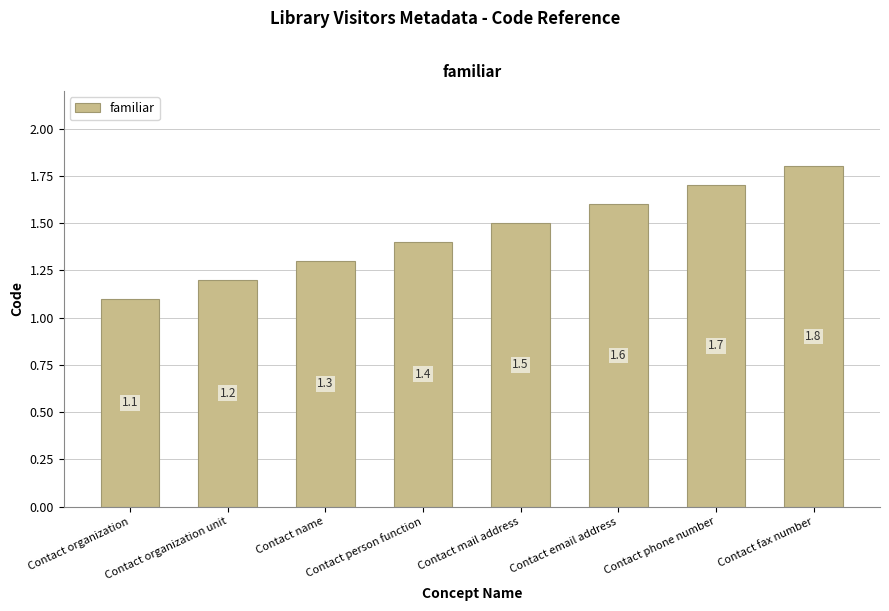

Reading left to right, transcribe all the data shown in this chart.

Contact organization=1.1	Contact organization unit=1.2	Contact name=1.3	Contact person function=1.4	Contact mail address=1.5	Contact email address=1.6	Contact phone number=1.7	Contact fax number=1.8